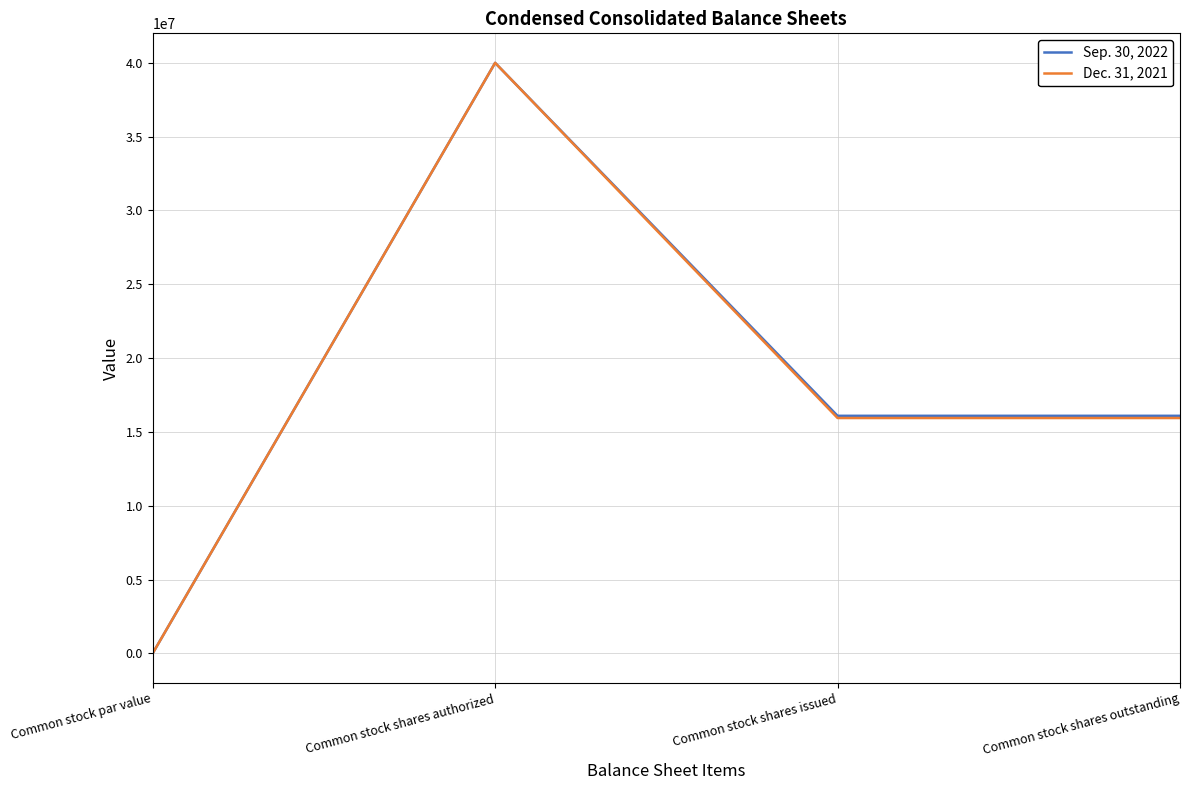

Rank the series at Common stock shares issued from lowest to highest value.

Dec. 31, 2021, Sep. 30, 2022